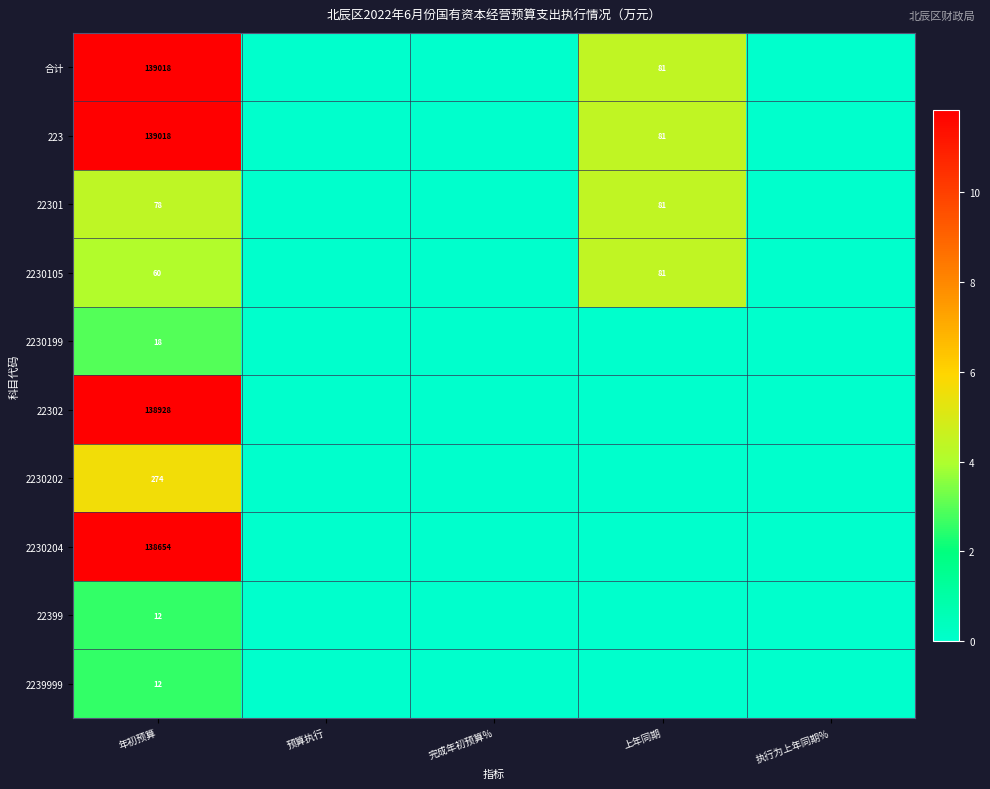

The value of 223 at 上年同期 is 81. True or false?

True